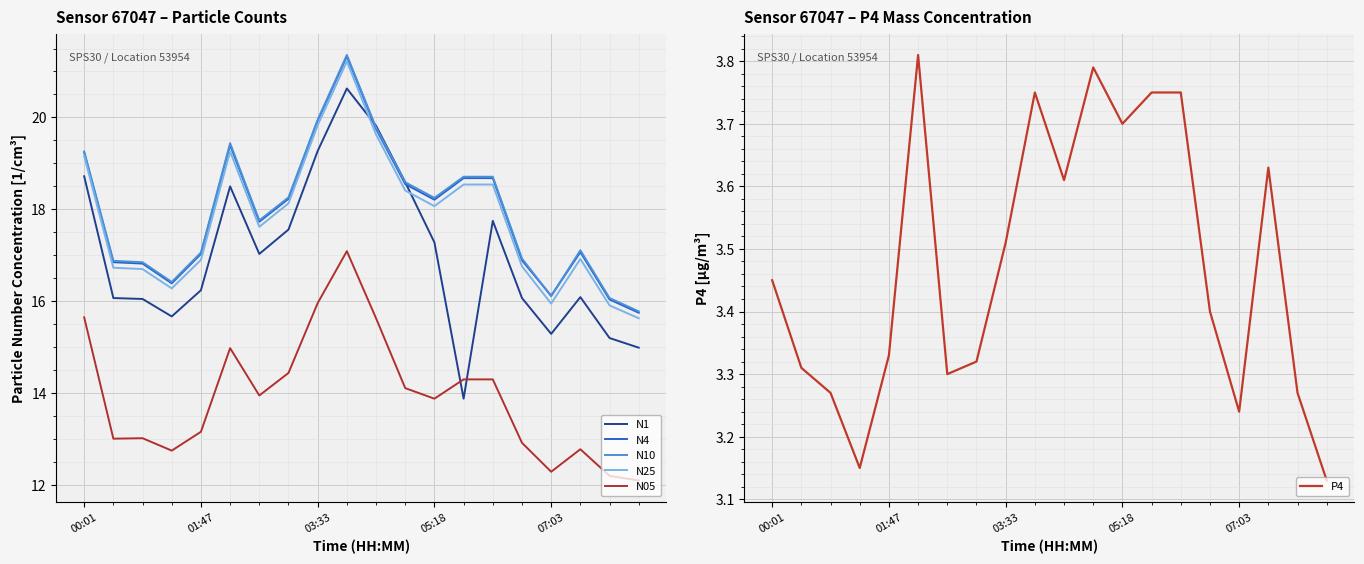

What is the sum of the N1 values at 00:01 and 17?

34.8